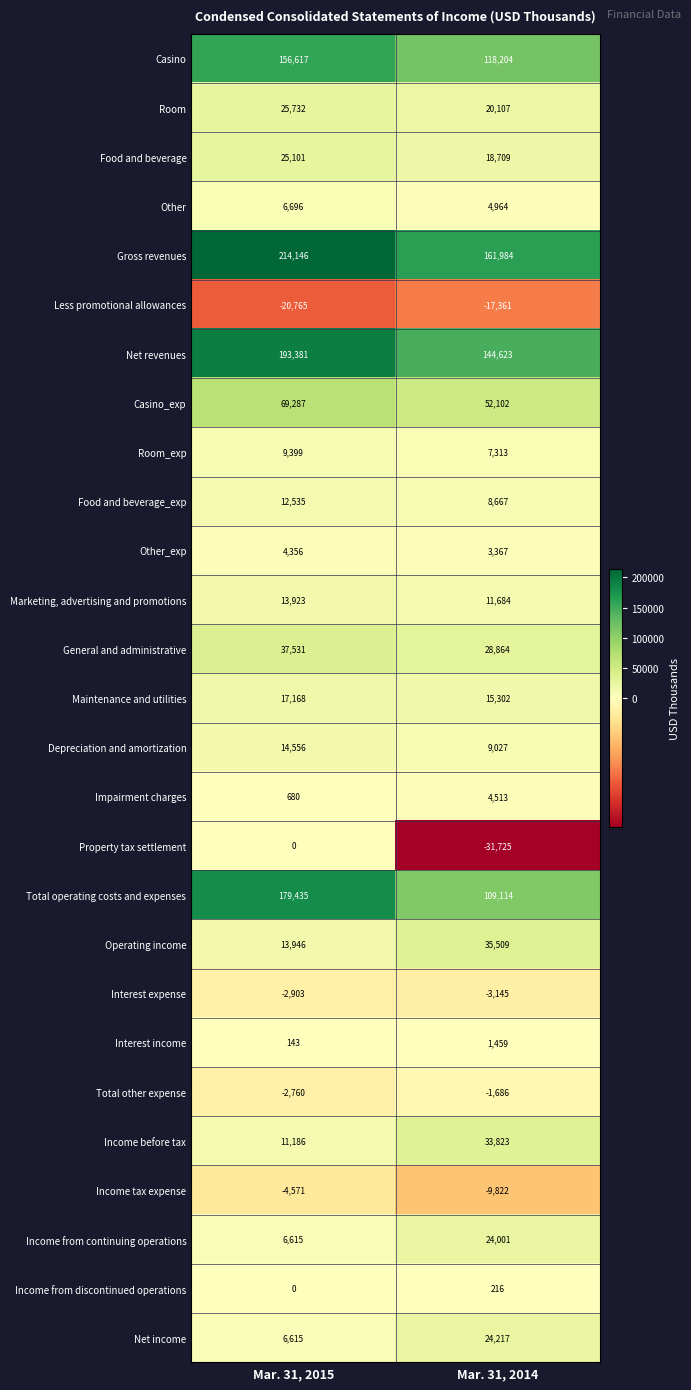

What is the minimum value for Net income?

6615